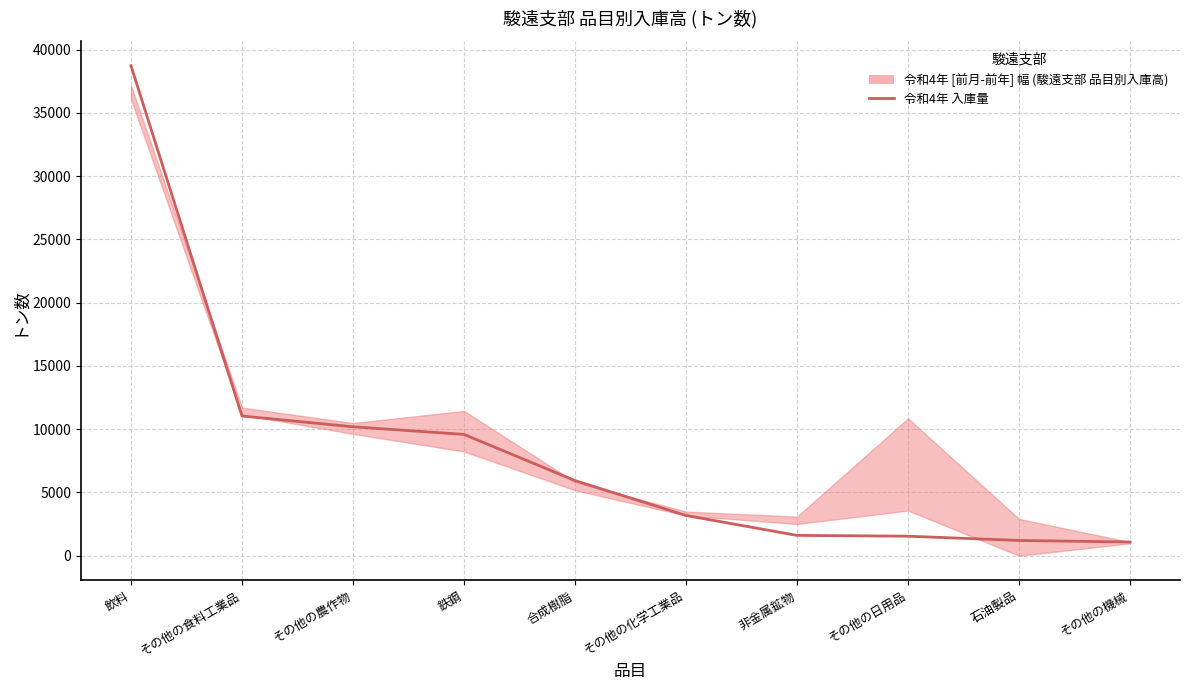

Reading right to left, what are all the values shown in this chart?

その他の機械=1083	石油製品=1206	その他の日用品=1543	非金属鉱物=1607	その他の化学工業品=3180	合成樹脂=5937	鉄鋼=9587	その他の農作物=10189	その他の食料工業品=11042	飲料=38724